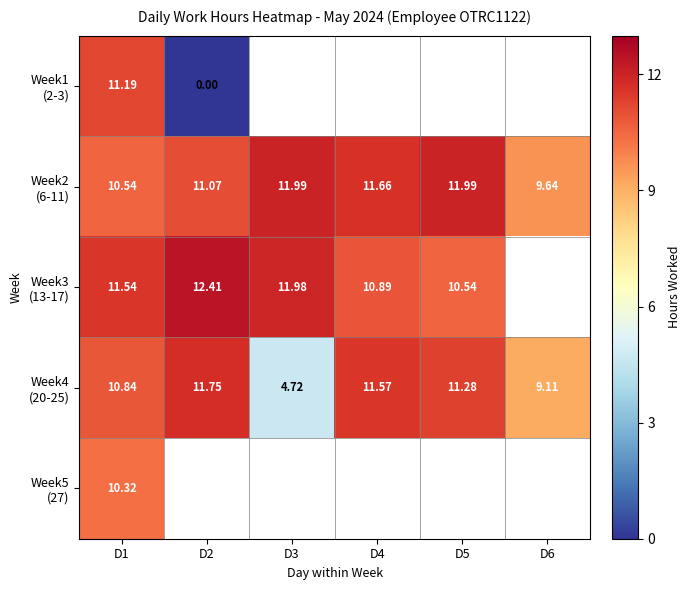

How many values in Week1 (2-3) are above zero?

1